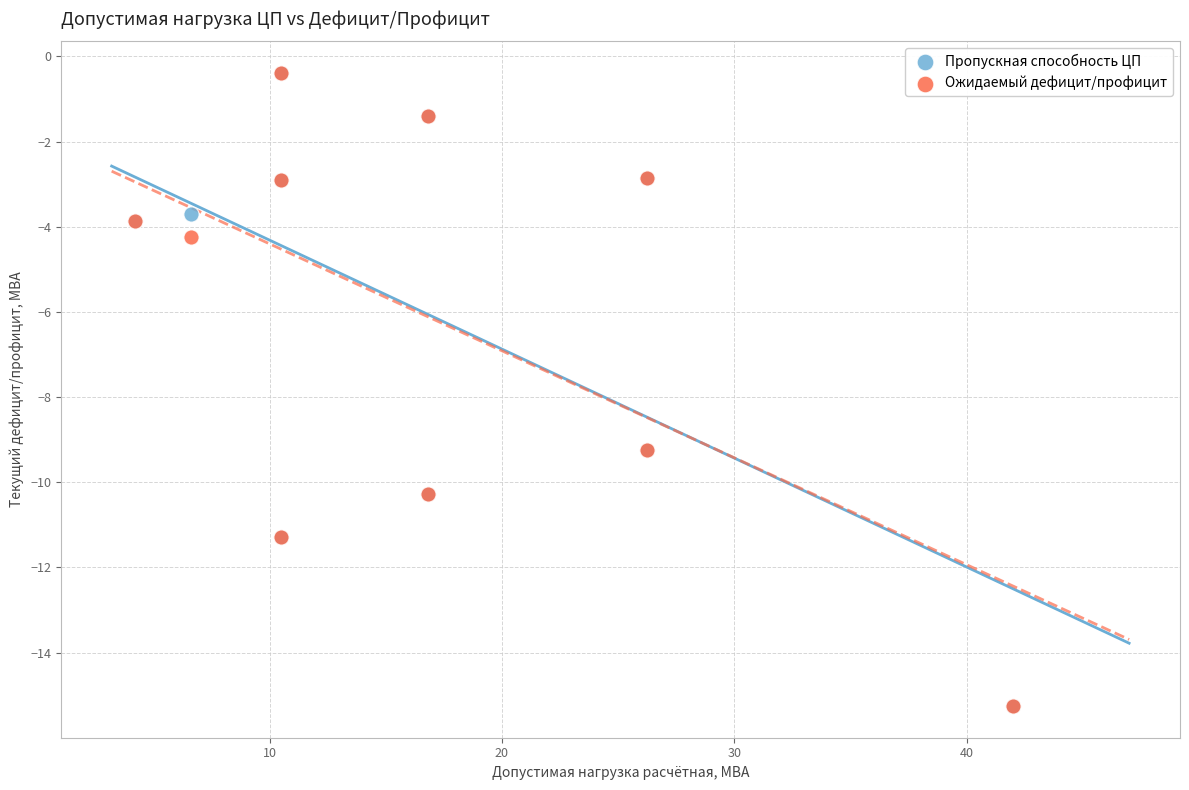

What are all the series names shown in the legend?

Пропускная способность ЦП, Ожидаемый дефицит/профицит